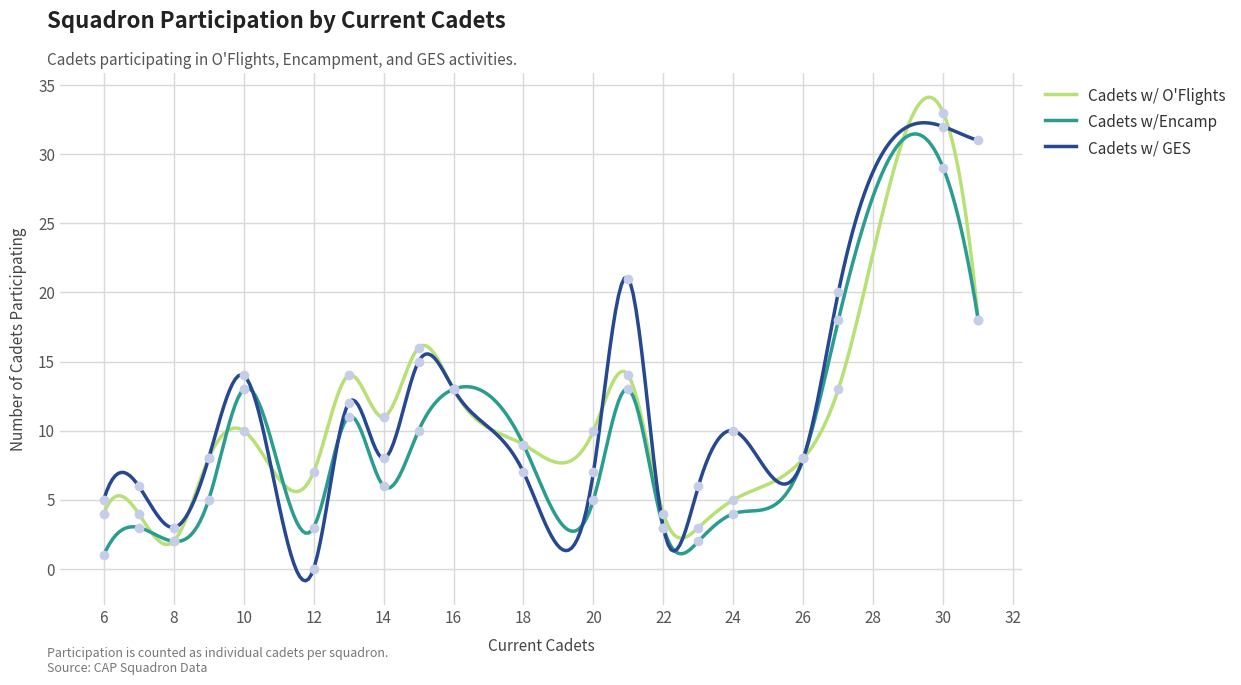

Which series has the widest spread of Y values?

Cadets w/ GES